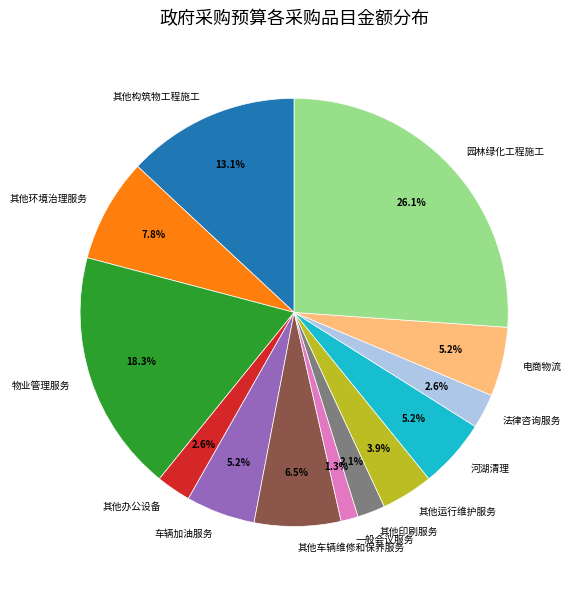

What portion of the pie excludes 其他构筑物工程施工?

86.9%